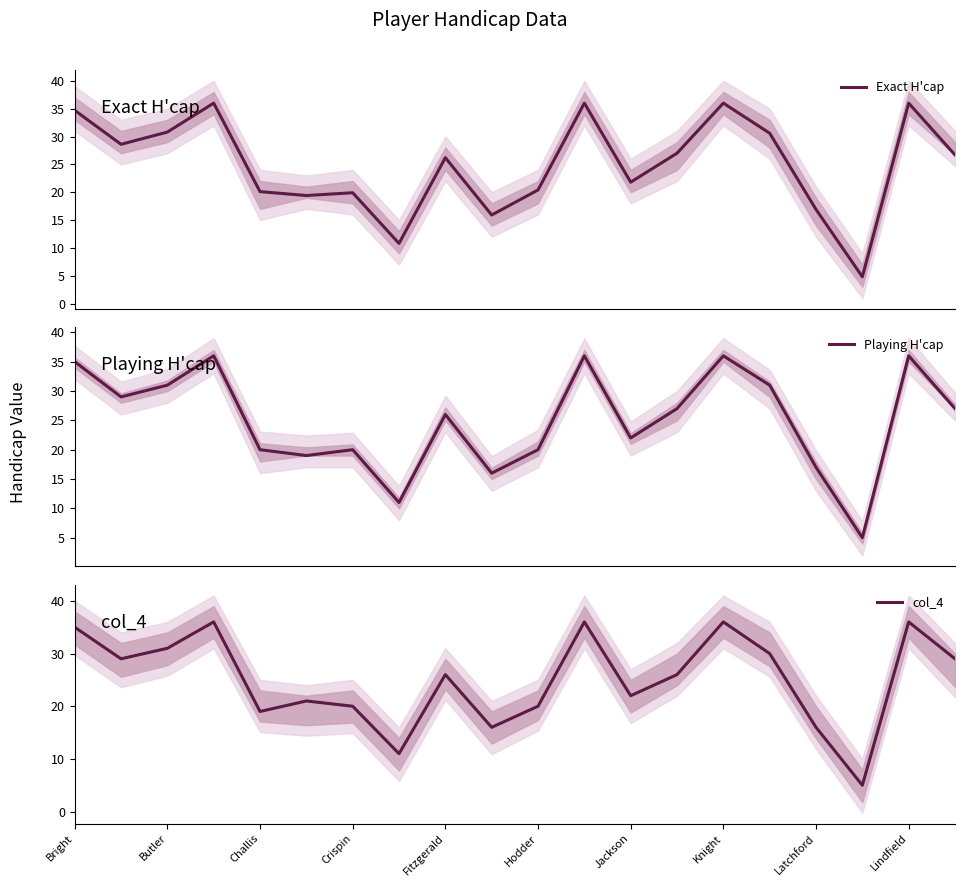

What is the maximum value for Exact H'cap?

36.0